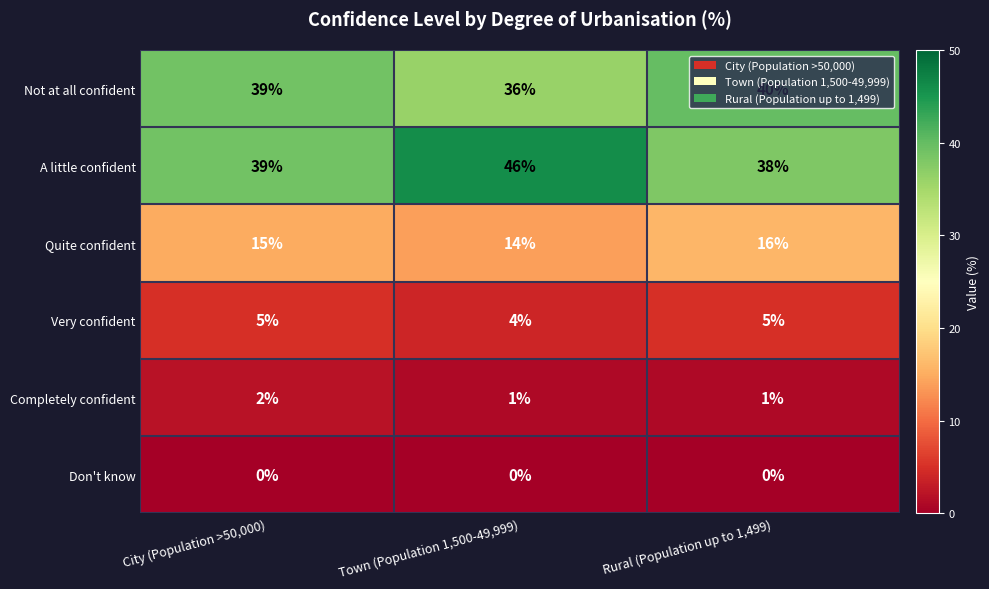

What is the average value of the Not at all confident series?

38